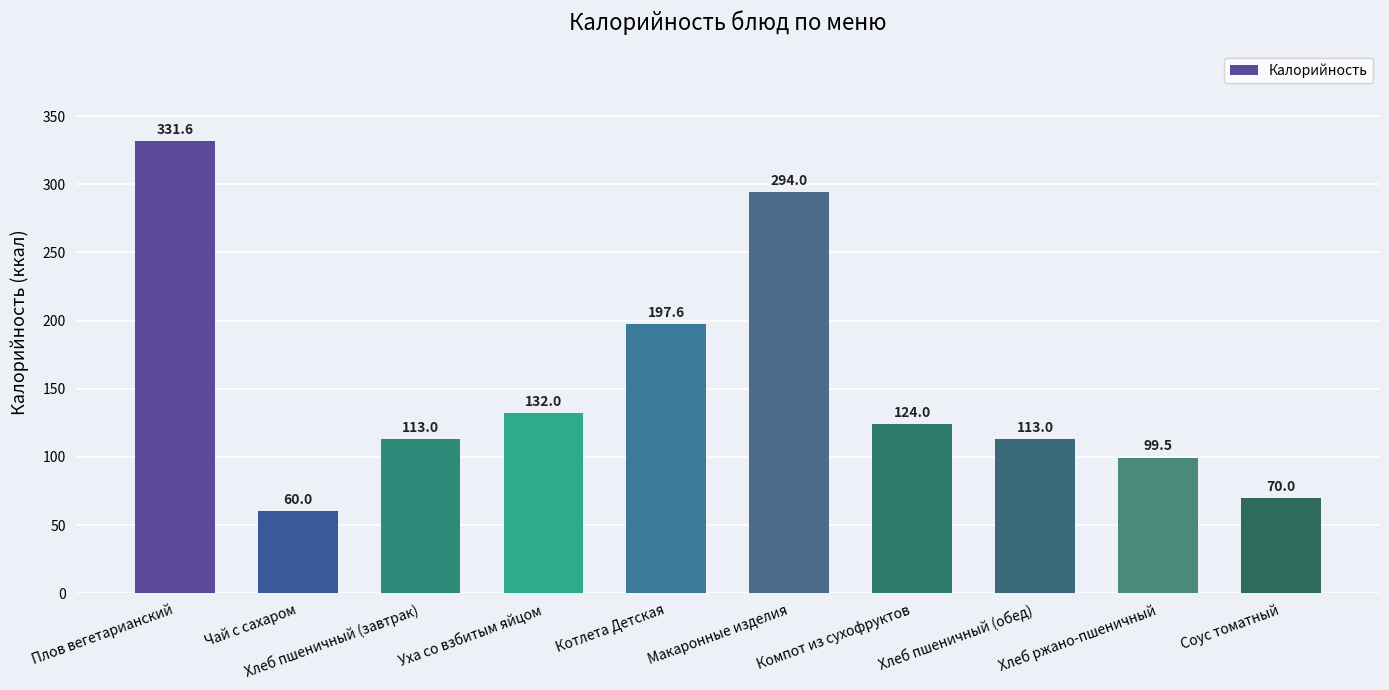

What is the difference between the values at Хлеб пшеничный (обед) and Чай с сахаром?

53.0